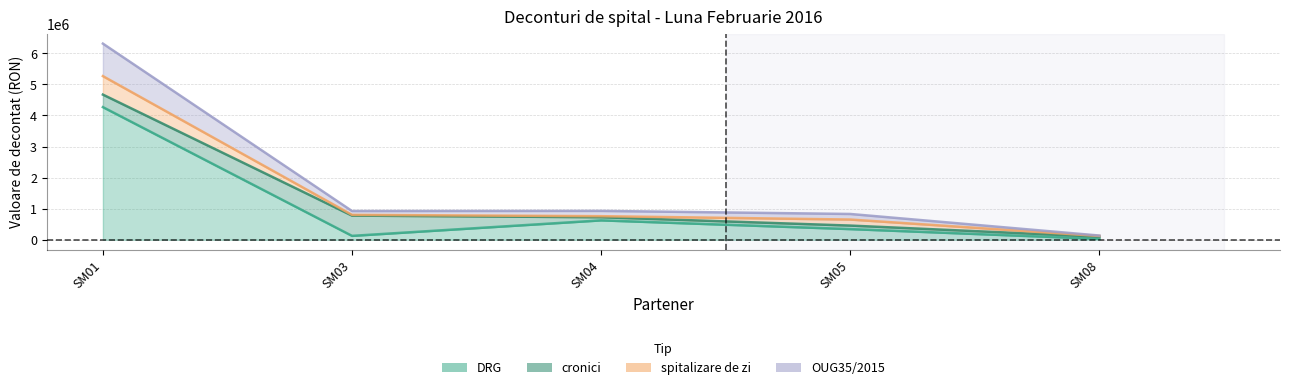

What is the approximate value of OUG35/2015 at SM03?

923891.5